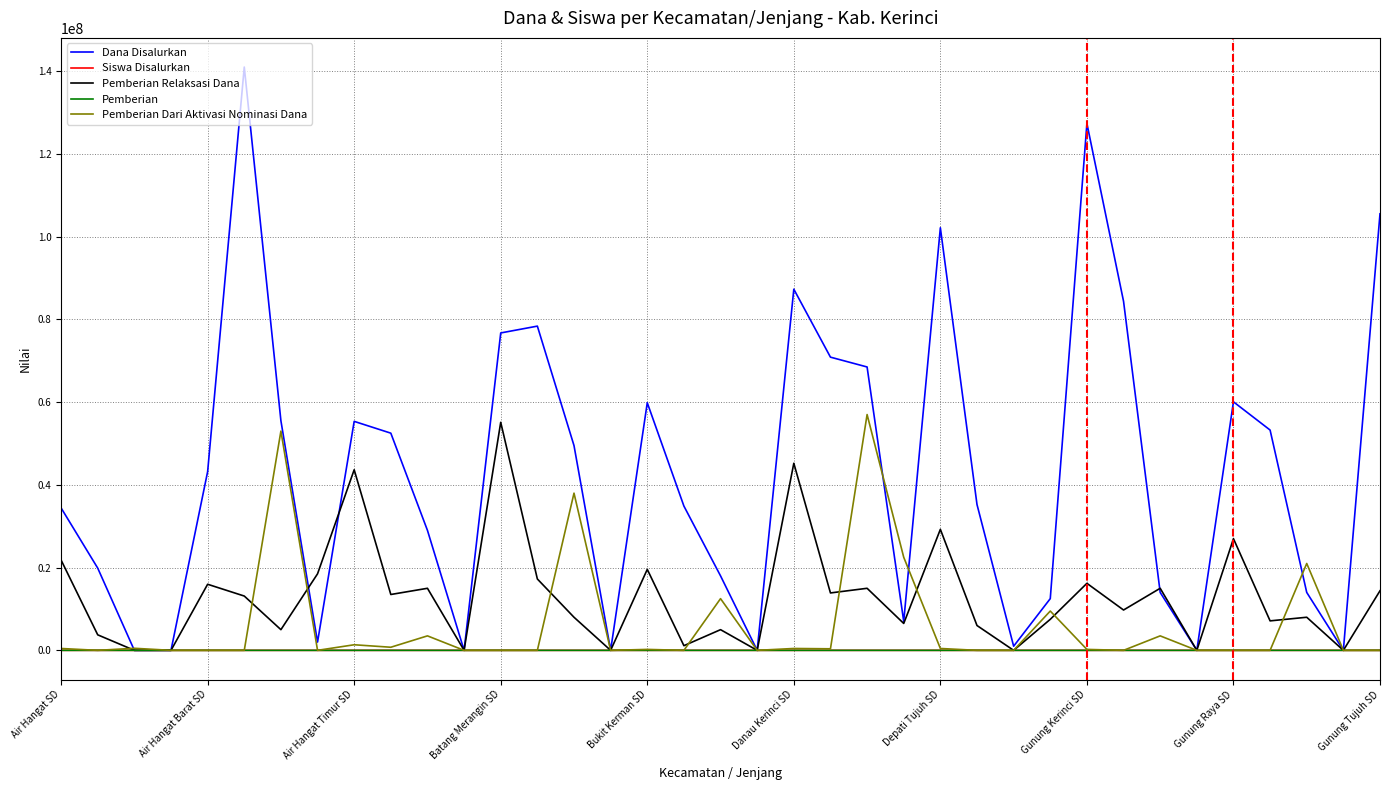

Count the number of data series in this chart.

5